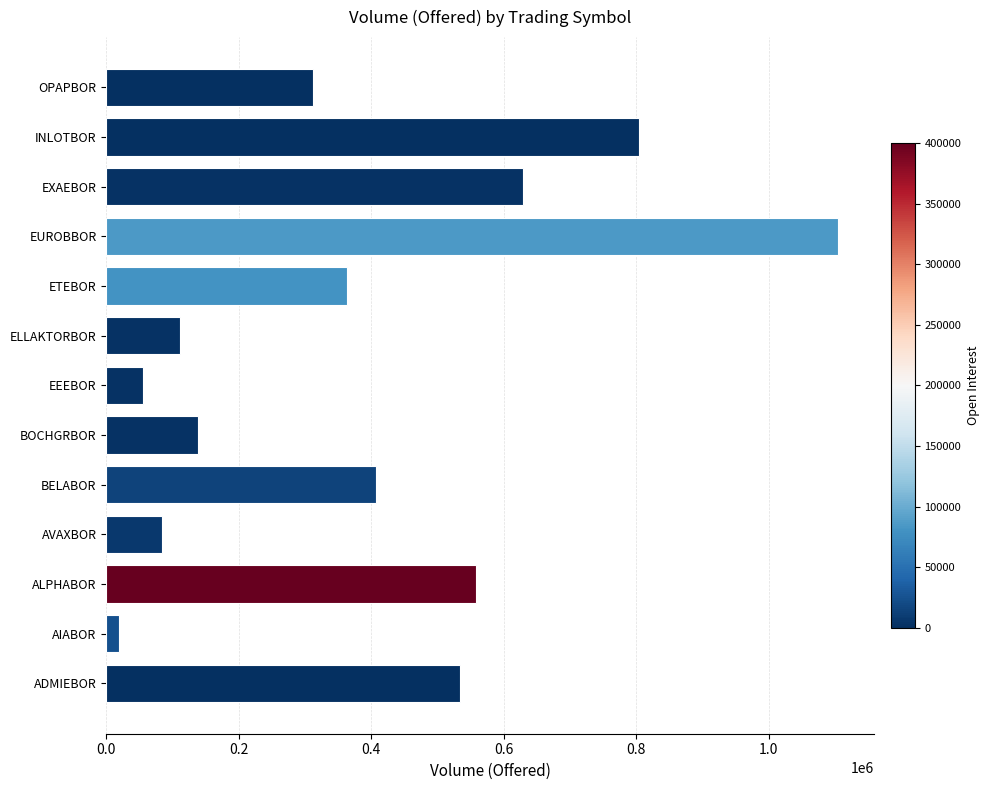

What is the minimum value shown in the chart?

19754